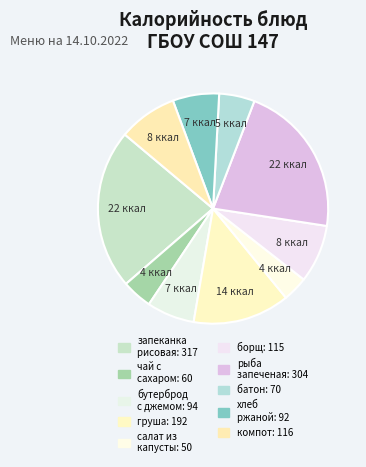

Count the number of slices in the pie.

10